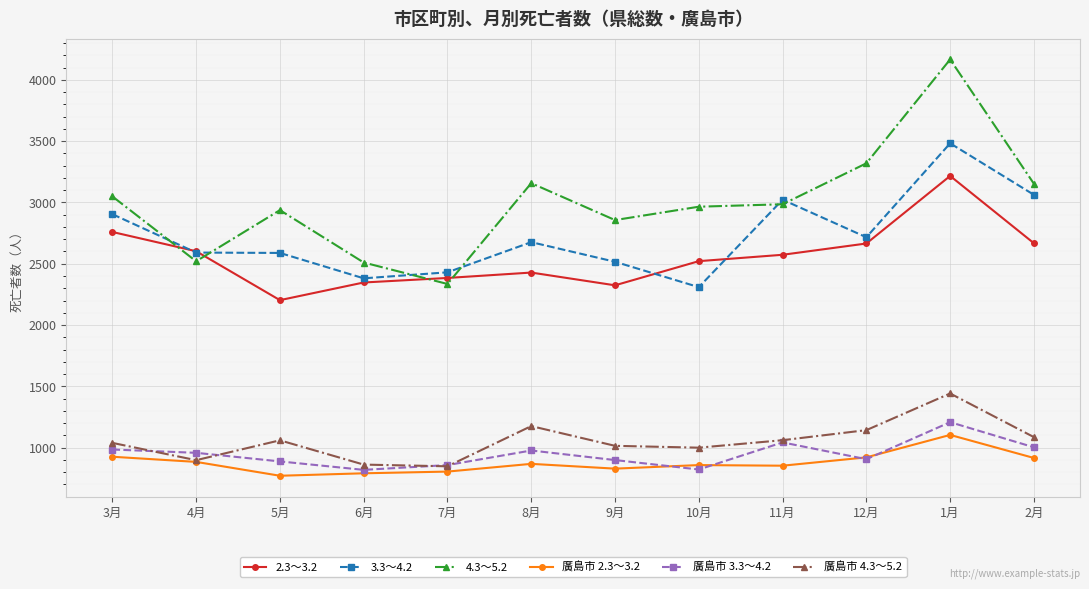

What is the spread (max minus min) of values at 6月?

1719